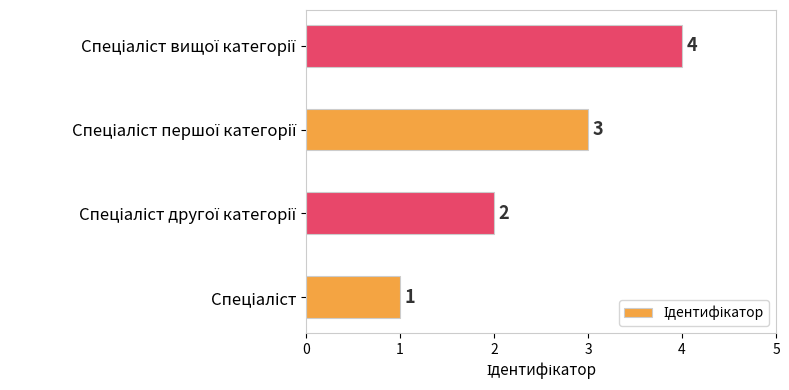

Does the chart contain any negative values?

No